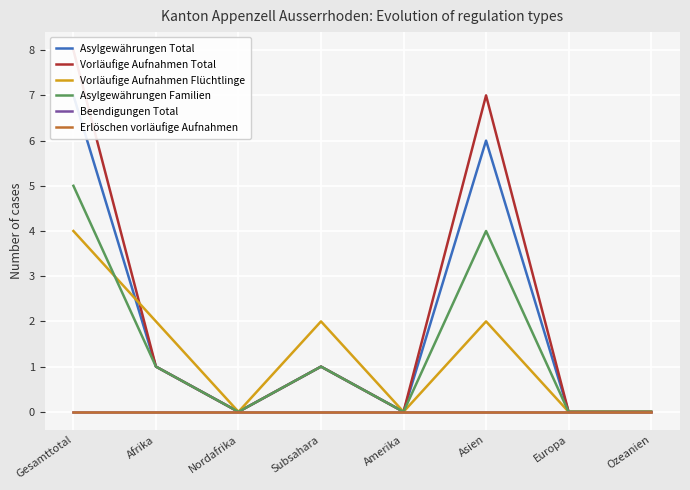

True or false: Erlöschen vorläufige Aufnahmen has more than 2 interior local peaks.

False